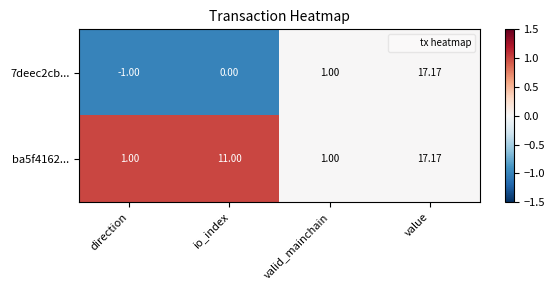

Where is ba5f4162... nearest to the value 9?

io_index